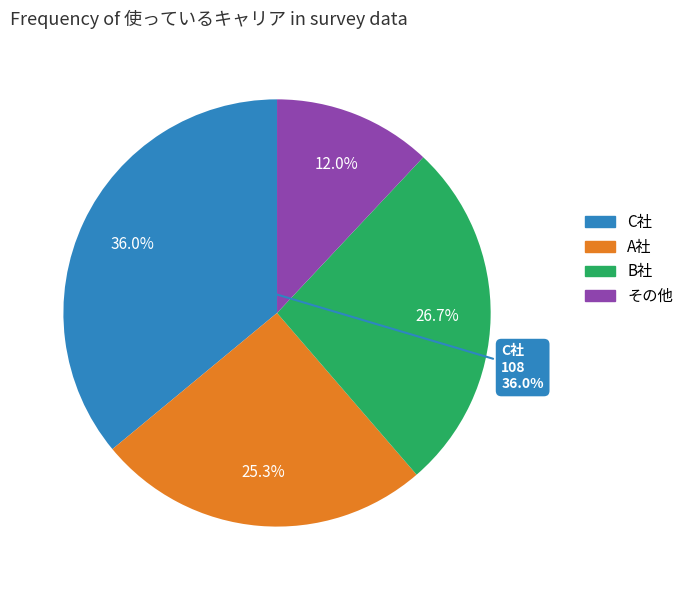

What percentage do その他 and B社 together represent?

38.7%